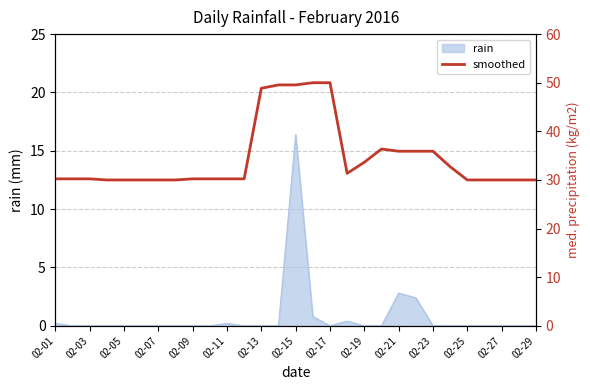

Is it true that rain equals 8.0 at 02-25?

False